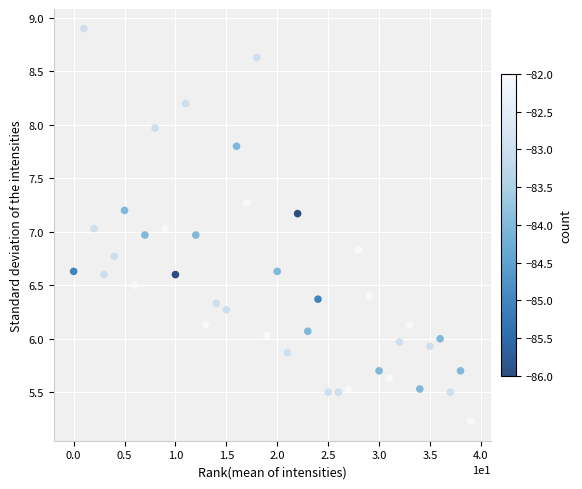

What is the range of Y values (max minus min)?

3.7